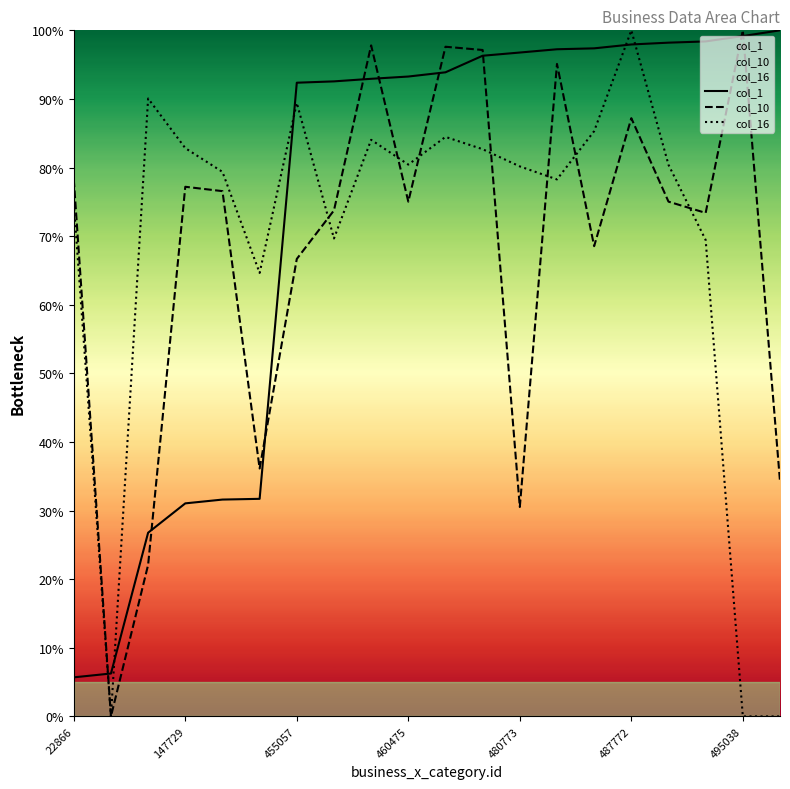

What is the highest value of the col_16 series?

100.0